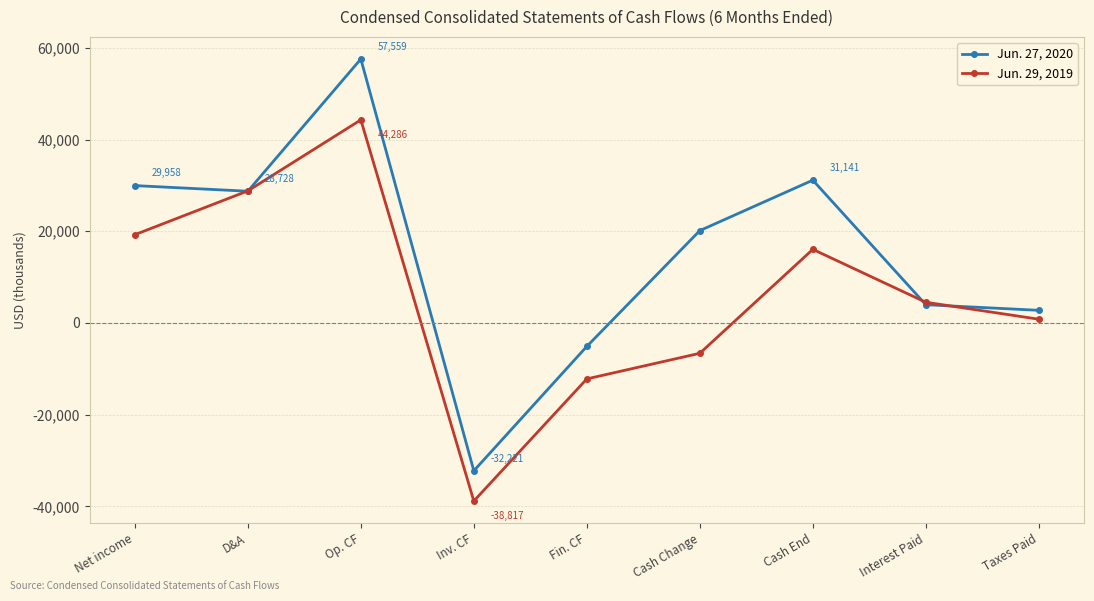

What is the value of the Jun. 27, 2020 point at the 1st from the left?

29958